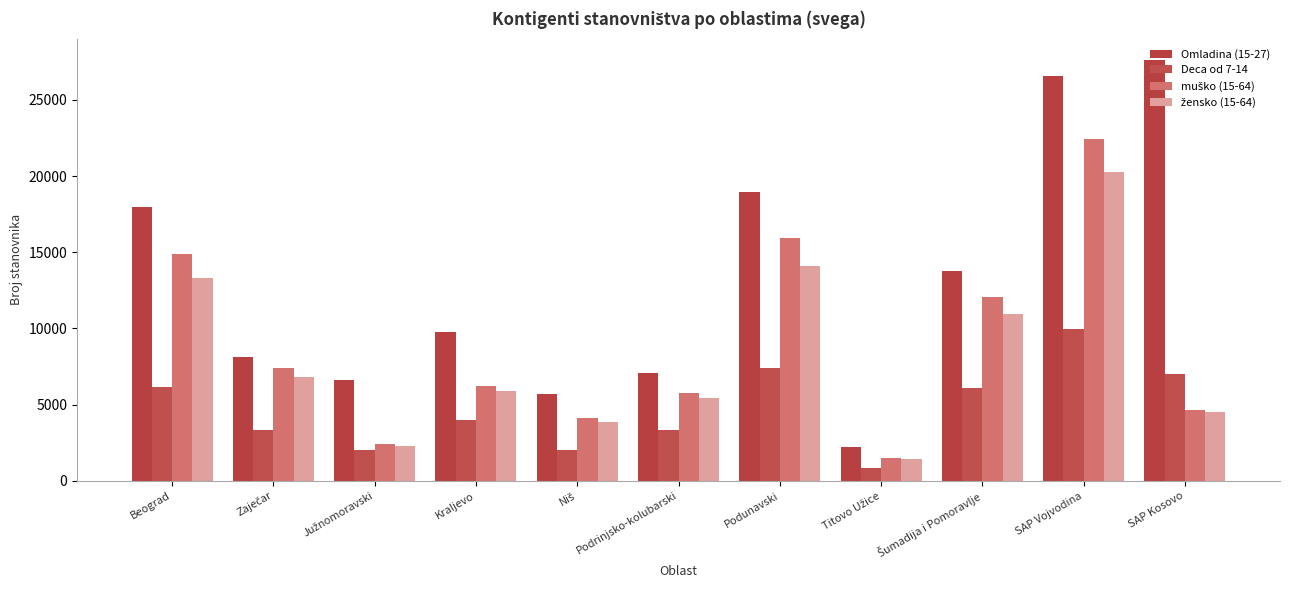

Does the chart contain any negative values?

No